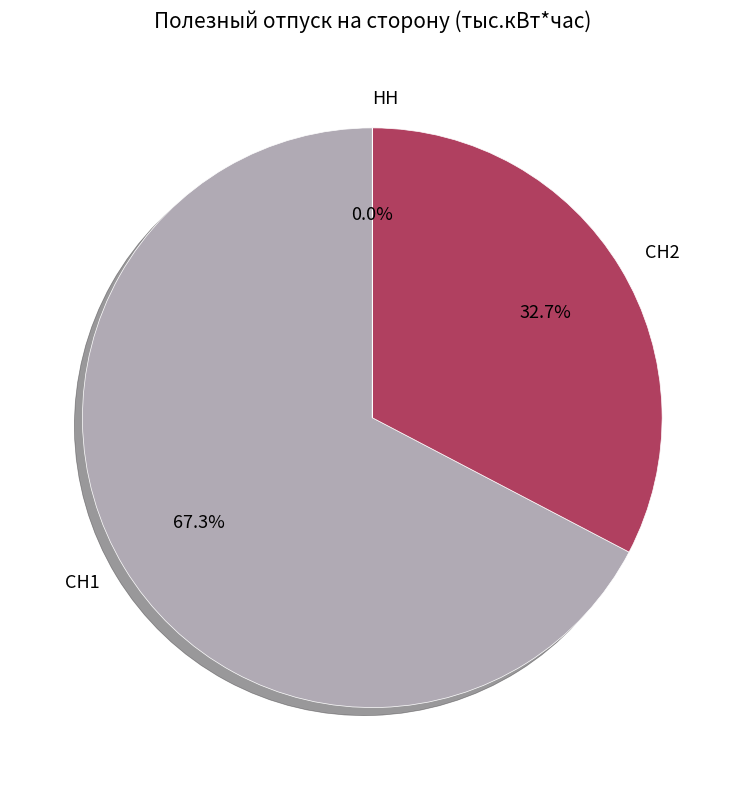

Which category accounts for the majority?

СН1